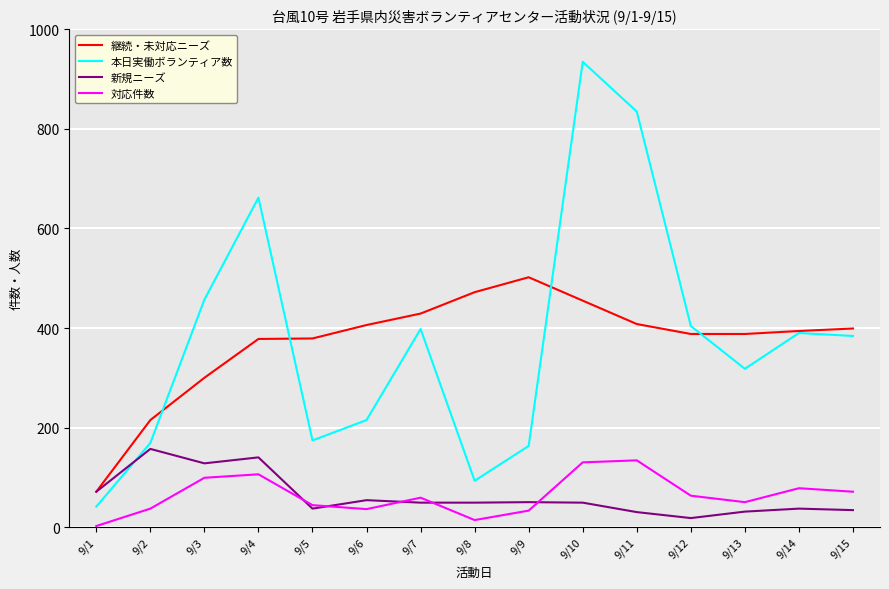

What is the difference between the highest and lowest values at 9/5?

342